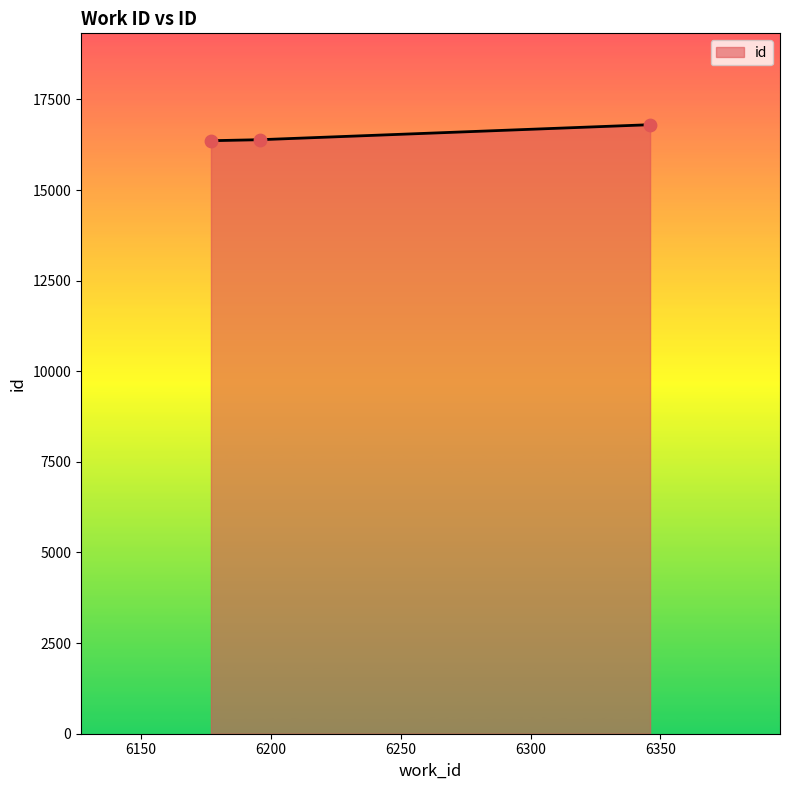

What is the smallest value displayed?

16361